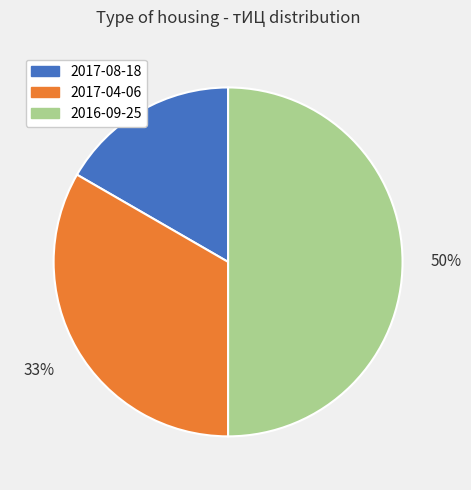

What percentage is the 2017-08-18 slice, to the nearest percent?

17%